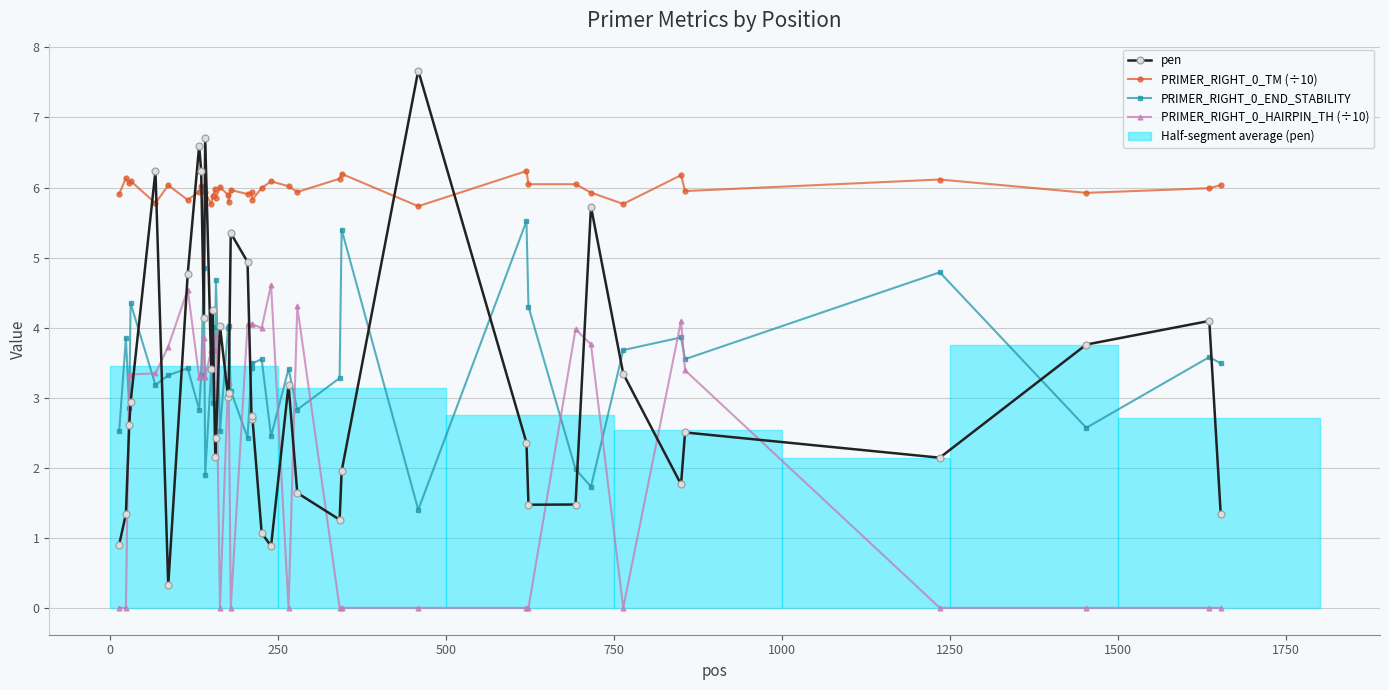

What is the highest value of the PRIMER_RIGHT_0_TM (÷10) series?

6.2